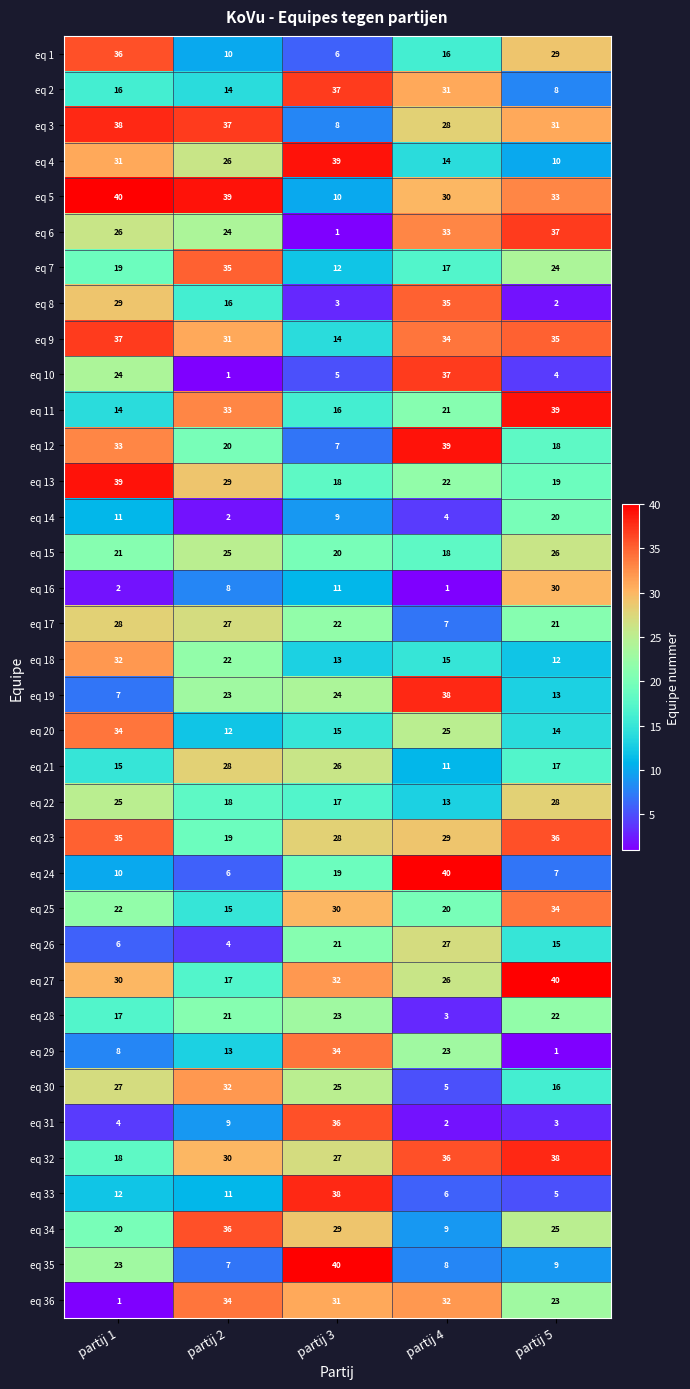

What is the spread (max minus min) of values at partij 5?

39